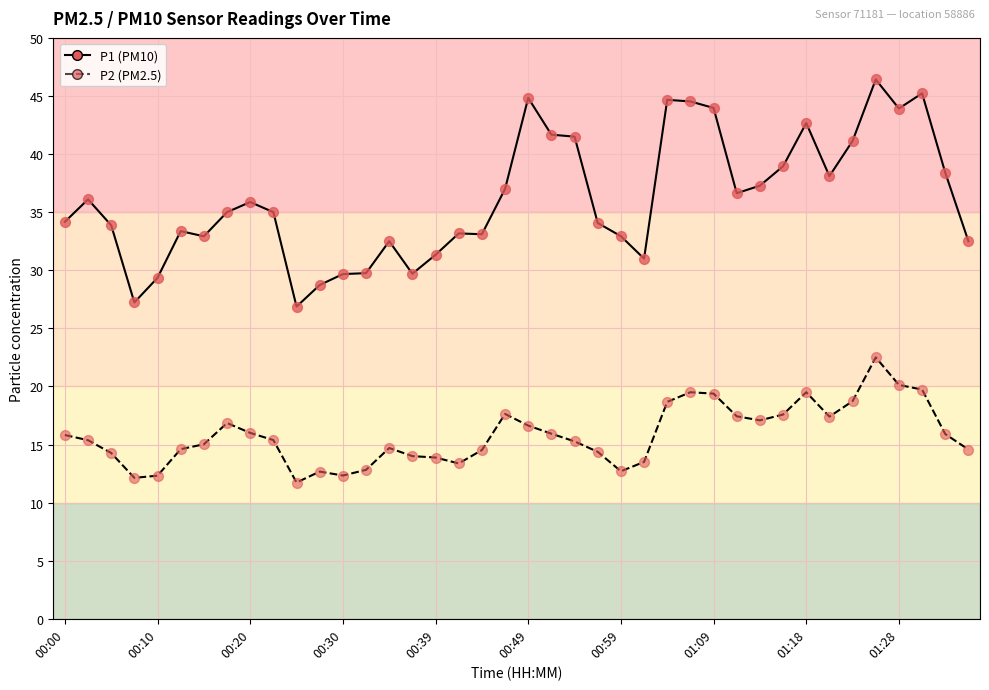

What is the greatest value displayed?

46.4